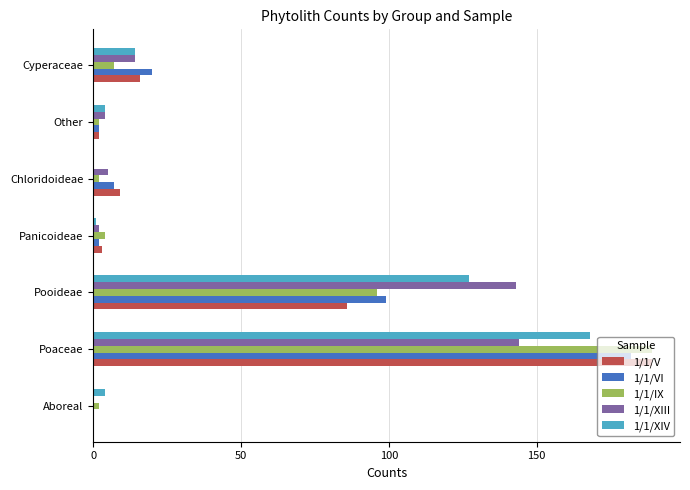

At which category does the chart reach its peak across all series?

Poaceae